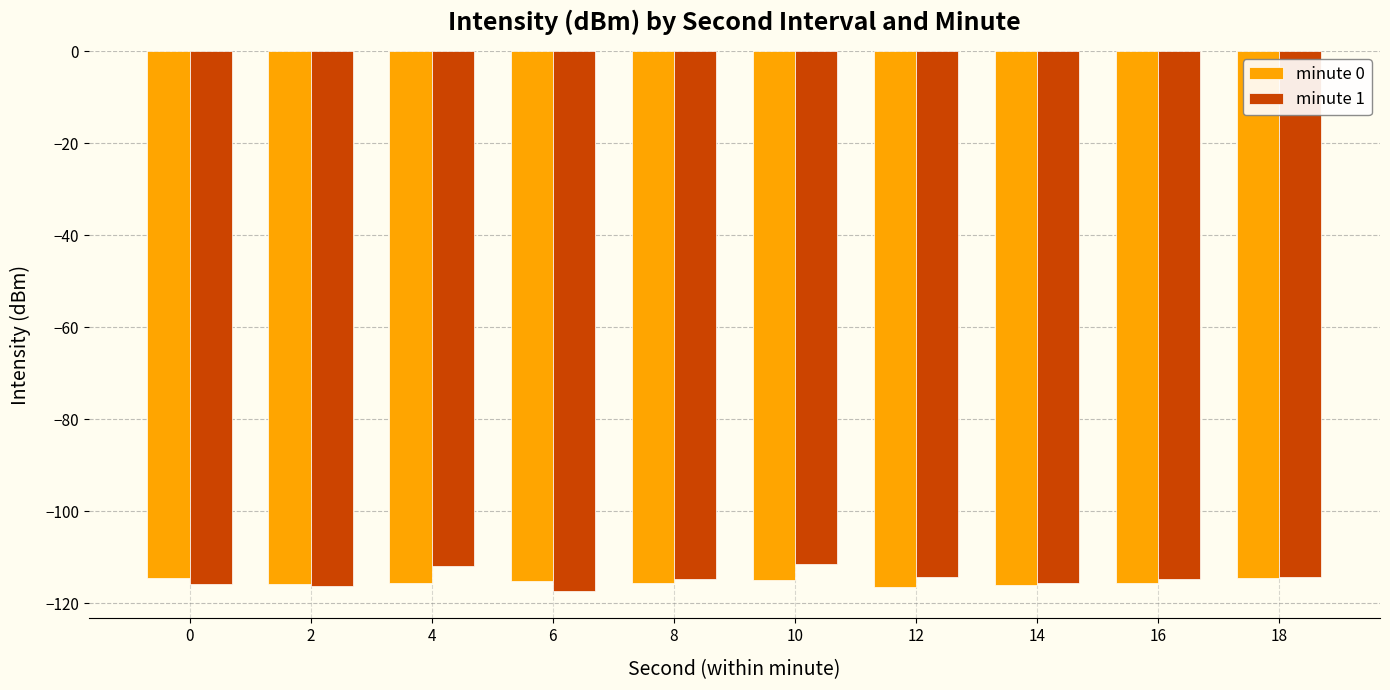

What is the highest value of the minute 1 series?

-111.5